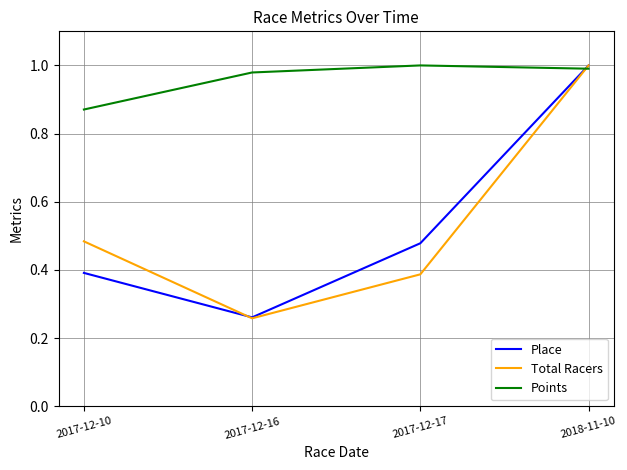

Where is Total Racers nearest to the value 0?

2017-12-16